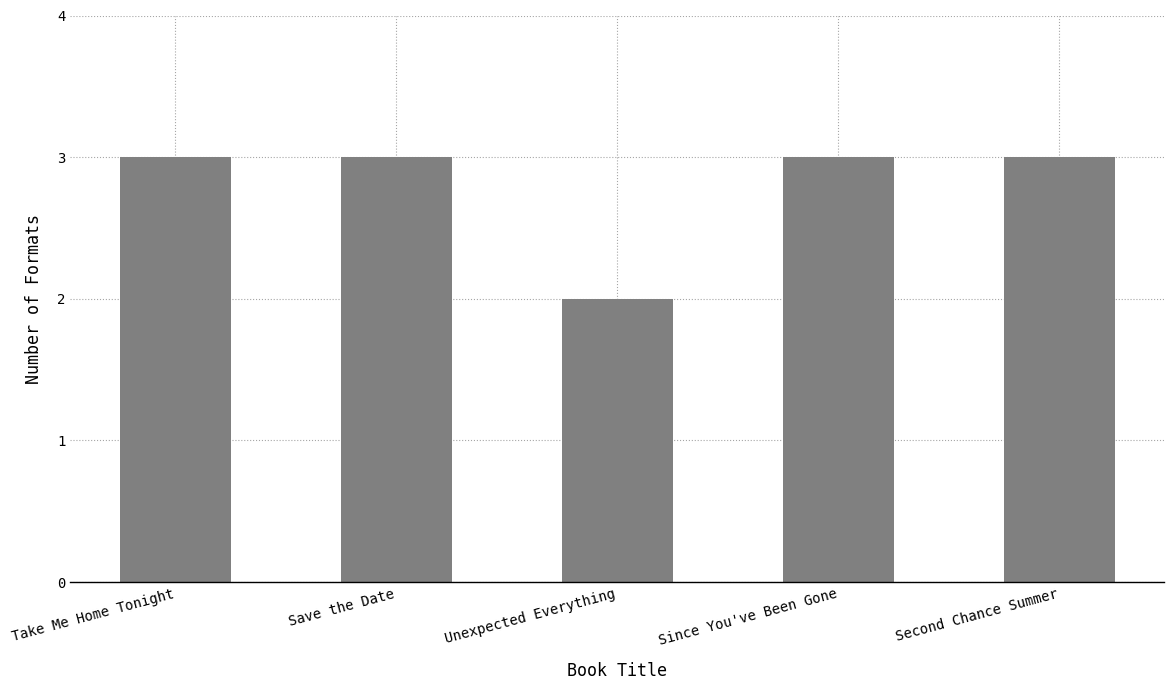

The chart shows a value of 3 at Save the Date. True or false?

True